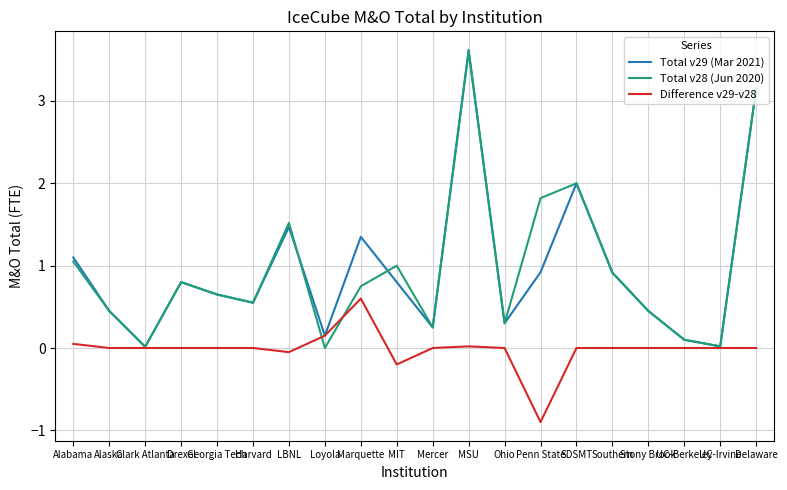

What is the highest value of the Total v28 (Jun 2020) series?

3.6